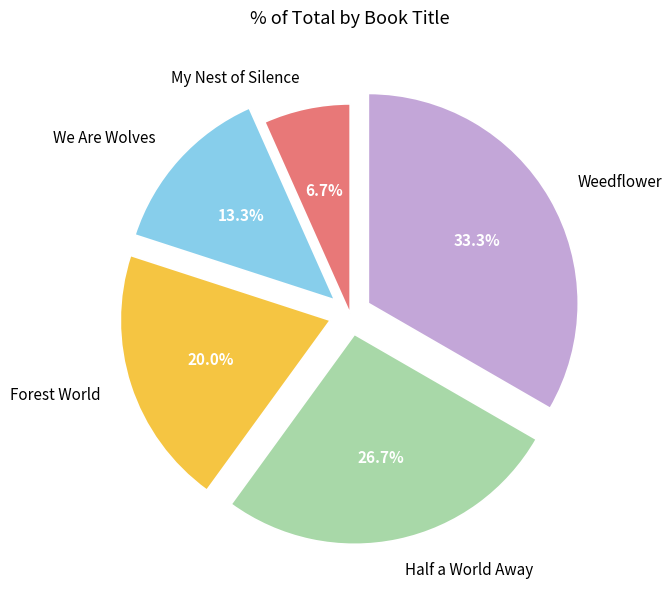

What percentage is the Forest World slice, to the nearest percent?

20%